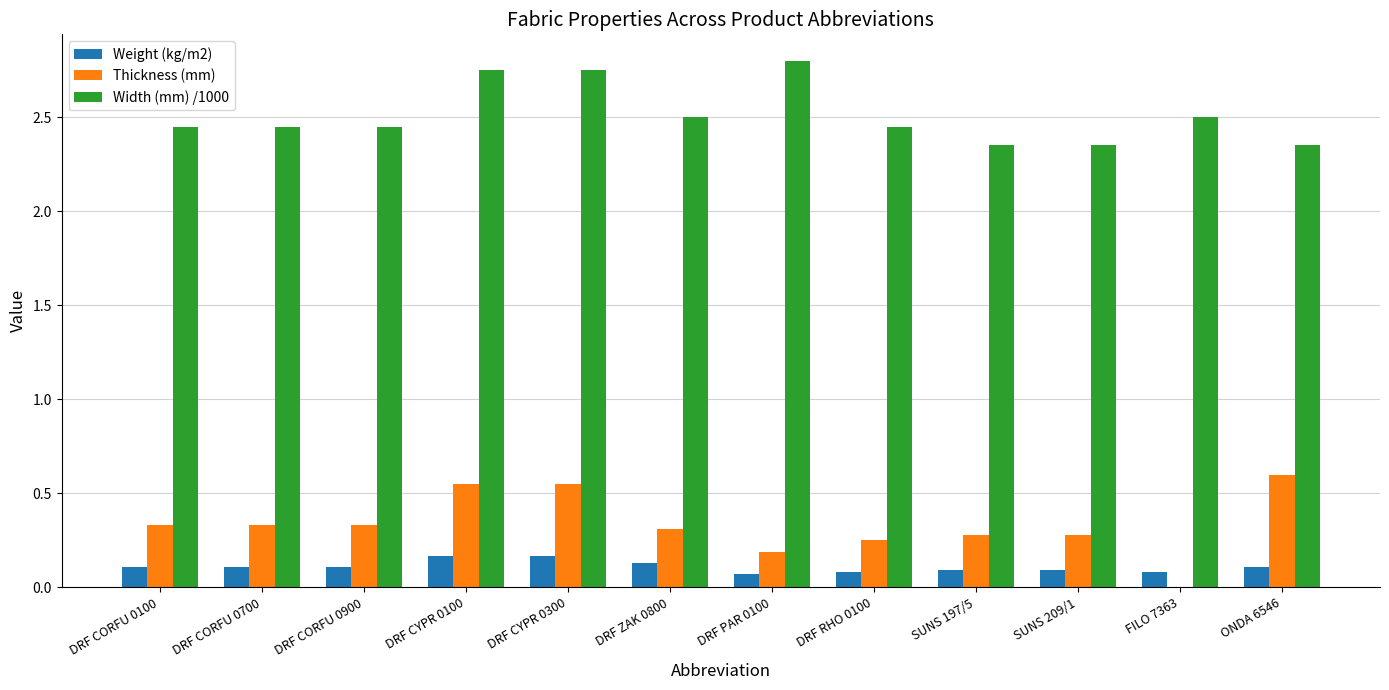

What are all the series names shown in the legend?

Weight (kg/m2), Thickness (mm), Width (mm) /1000